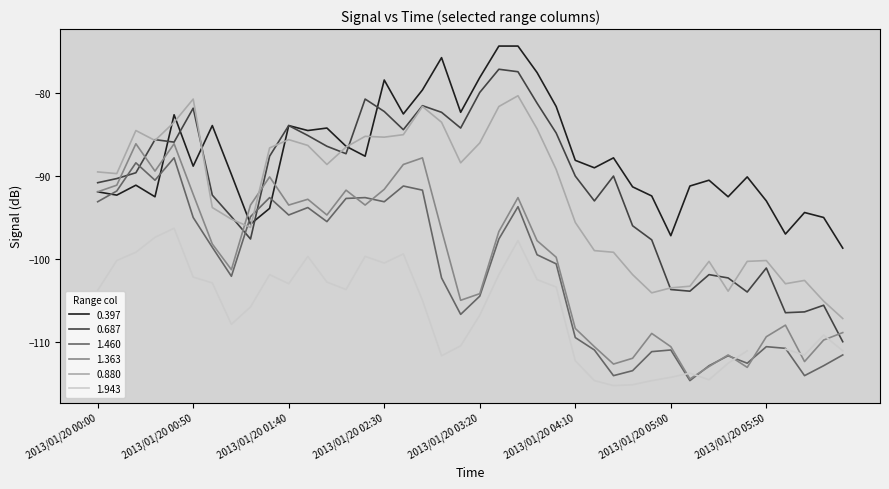

Which series ends up on top after the final intersection of 1.460 and 0.397?

0.397